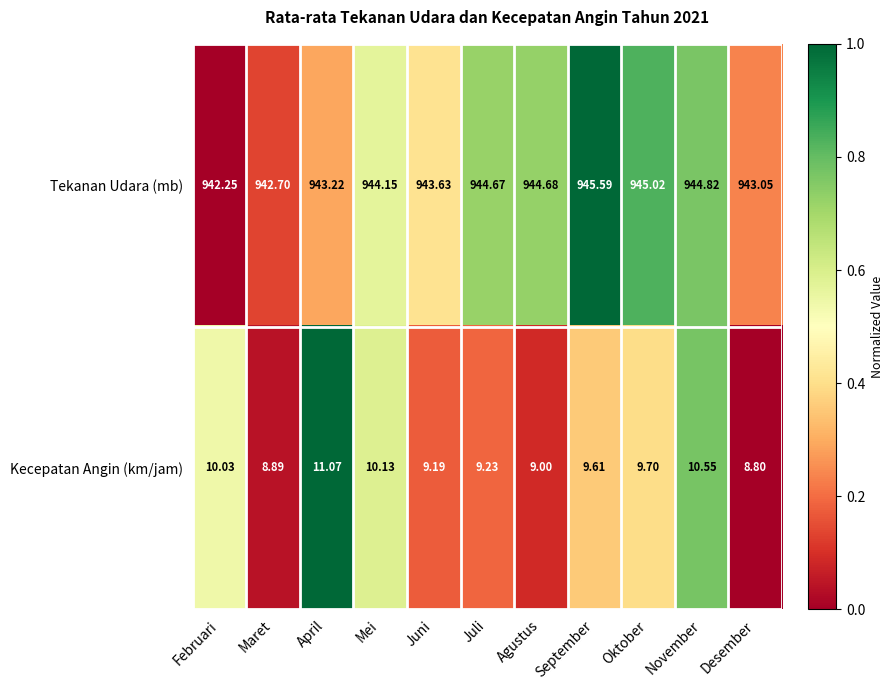

How many distinct data groups are displayed?

2